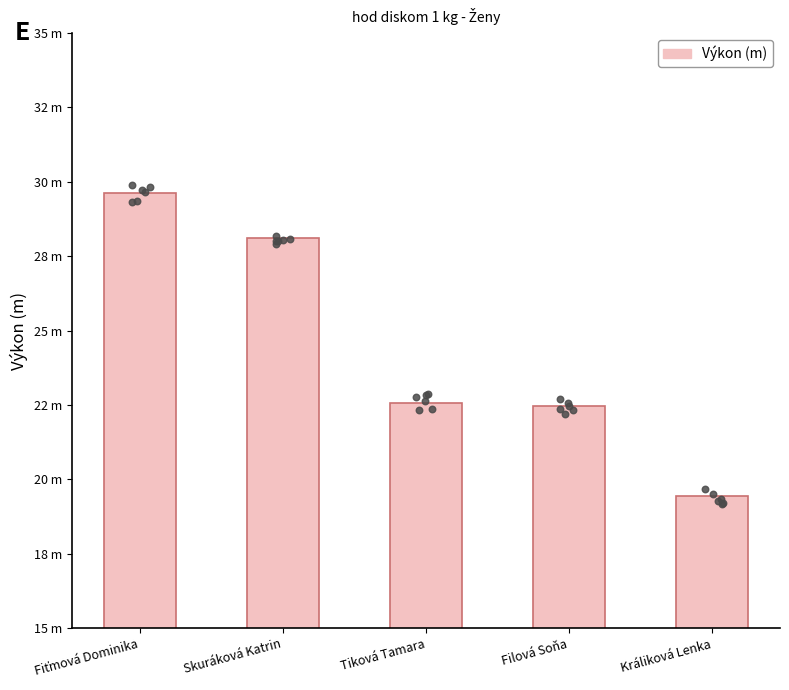

What is the change in value from Fiťmová Dominika to Králiková Lenka?

-10.2